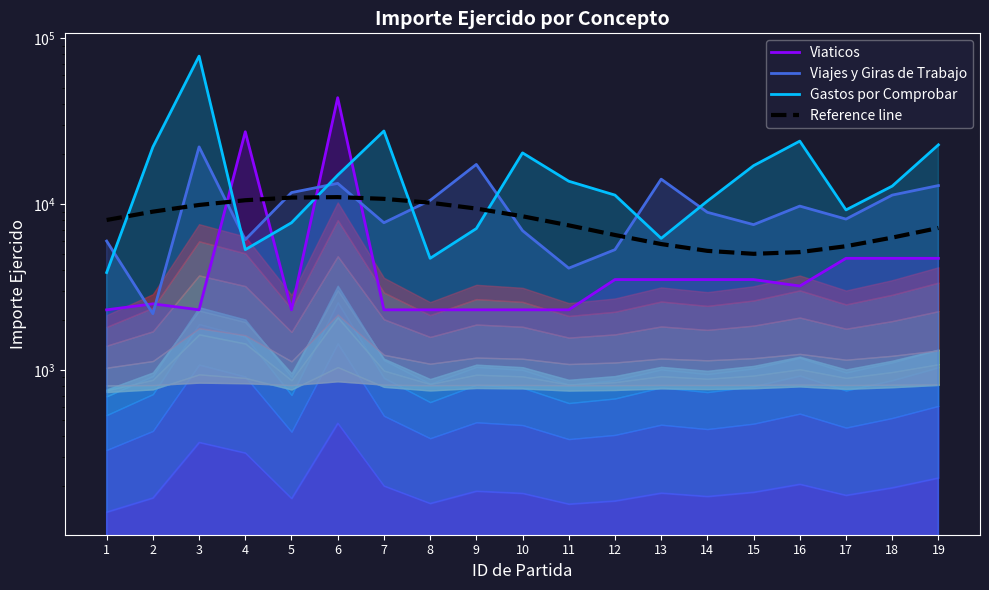

Where is Reference line nearest to the value 7994?

1